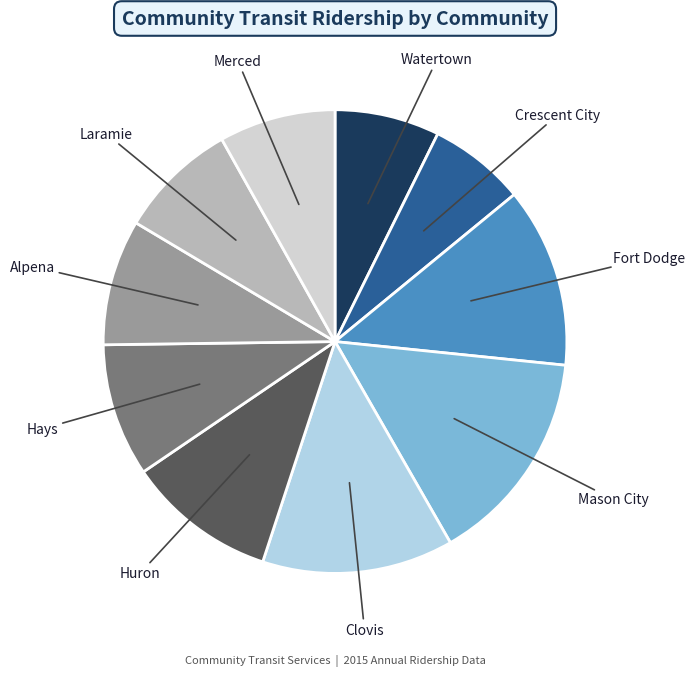

Combined, do Clovis and Alpena account for over 50%?

No